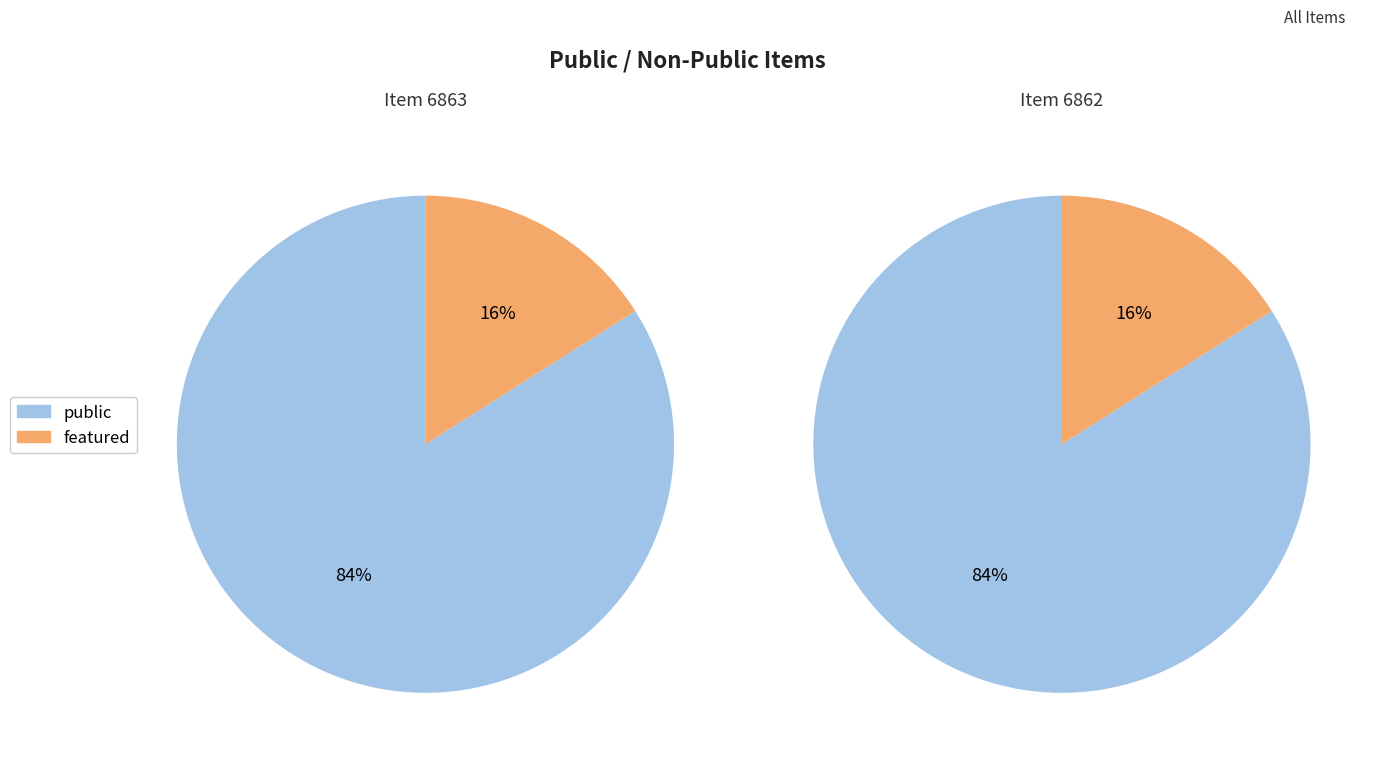

Which series changed the most between 6863 and 6862?

public